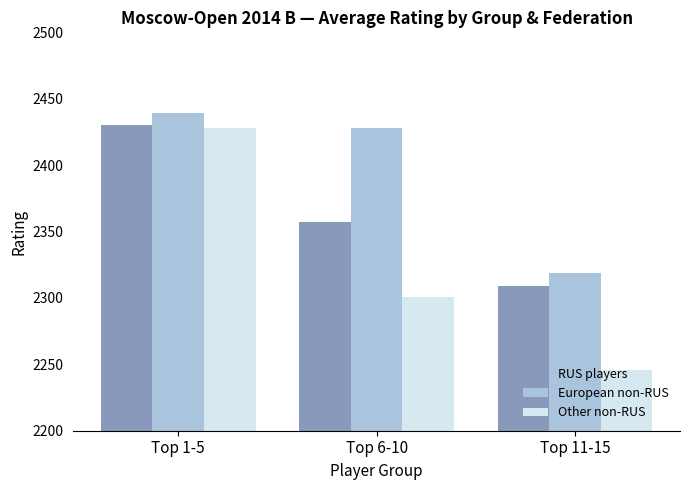

What is the total value across all series at Top 1-5?

7297.2